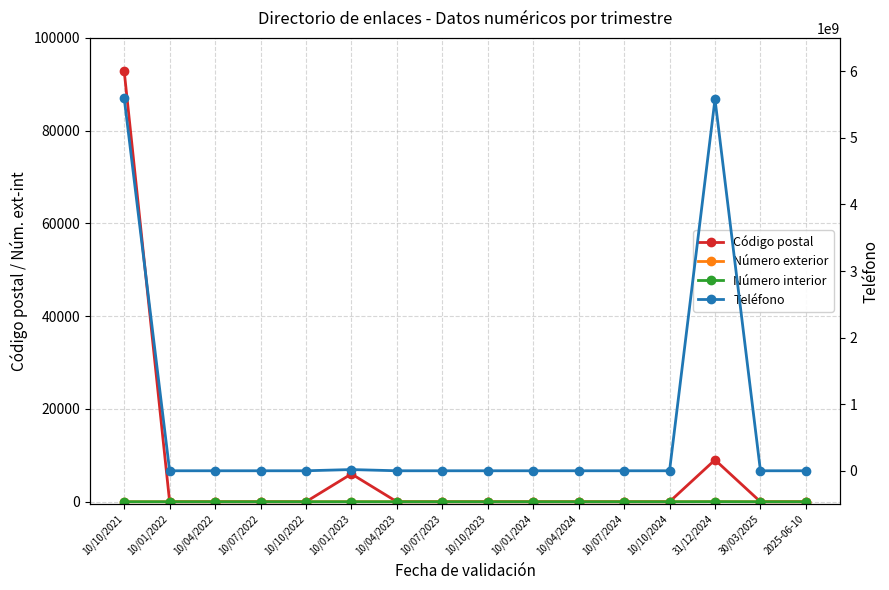

How many values in Código postal are above zero?

3